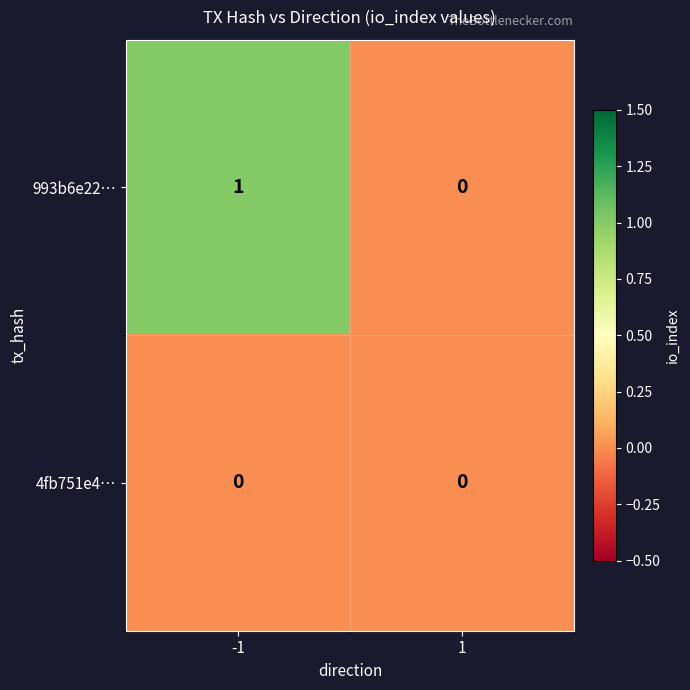

Rank the series by their average value, from highest to lowest.

993b6e22…, 4fb751e4…